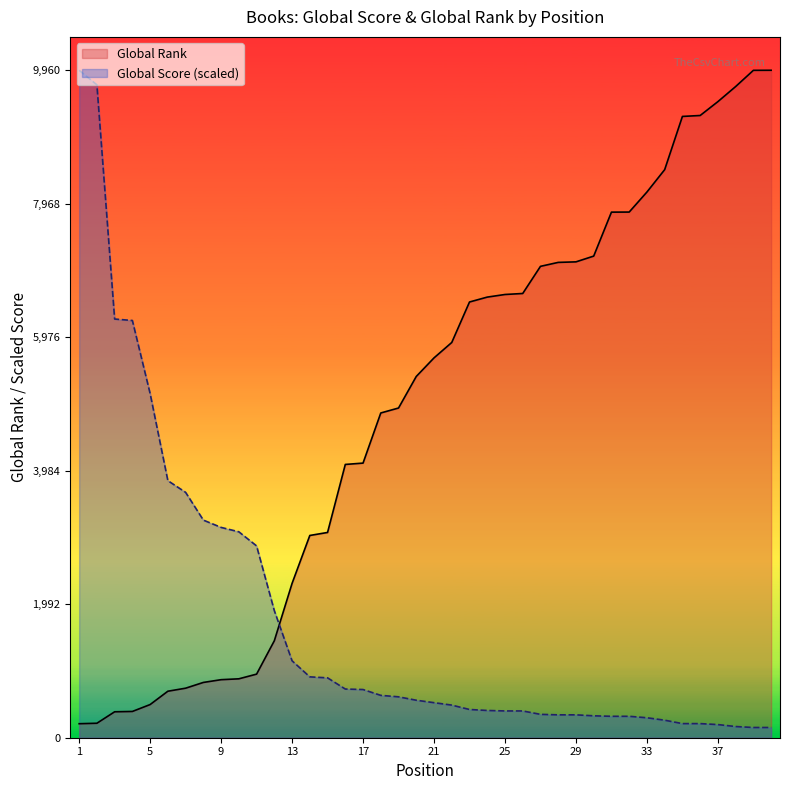

Reading right to left, extract all data points from this chart.

Global Score: 40=152.6	39=152.6	38=167.1	37=196.1	36=210.7	35=210.7	34=261.5	33=297.9	32=319.6	31=319.6	30=326.9	29=341.4	28=341.4	27=348.7	26=399.6	25=399.6	24=406.8	23=421.4	22=486.7	21=523.1	20=559.4	19=610.2	18=632.0	17=719.2	16=726.5	15=893.6	14=908.1	13=1147.8	12=1896.1	11=2862.3	10=3073.0	9=3138.4	8=3247.4	7=3661.4	6=3835.8	5=5136.2	4=6225.9	3=6247.7	2=9742.1	1=9960.0
Global Rank: 40=9960.0	39=9959.0	38=9717.0	37=9492.0	36=9285.0	35=9271.0	34=8477.0	33=8143.0	32=7844.0	31=7843.0	30=7187.0	29=7101.0	28=7093.0	27=7034.0	26=6629.0	25=6614.0	24=6575.0	23=6502.0	22=5898.0	21=5668.0	20=5391.0	19=4920.0	18=4846.0	17=4098.0	16=4078.0	15=3063.0	14=3018.0	13=2303.0	12=1447.0	11=949.0	10=879.0	9=866.0	8=825.0	7=739.0	6=694.0	5=495.0	4=392.0	3=387.0	2=216.0	1=209.0